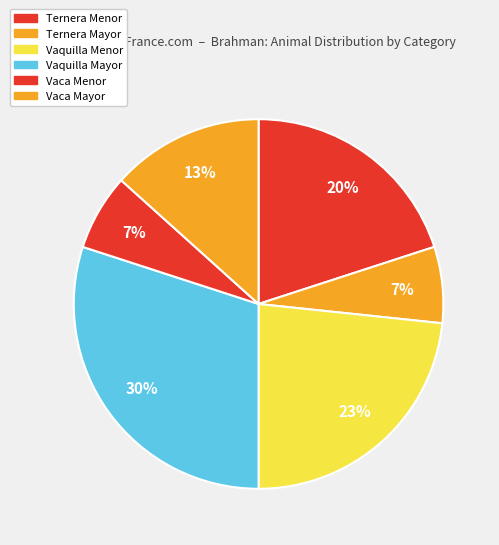

What is the largest slice in the pie chart?

Vaquilla Mayor